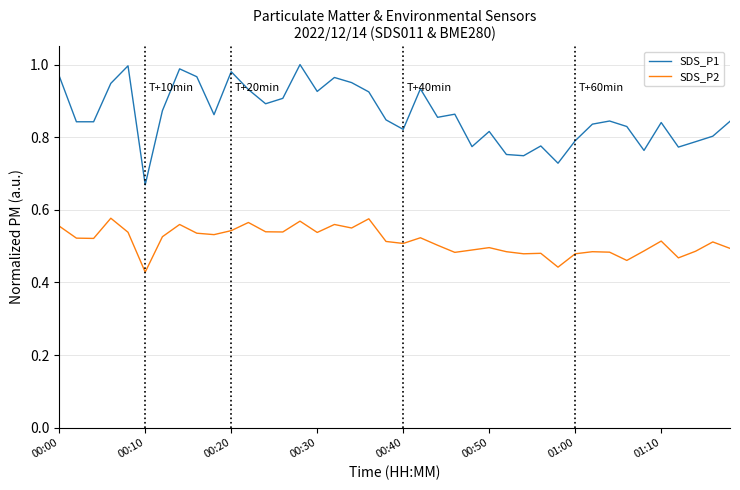

In SDS_P2, how many points are lower than both neighbors (excluding endpoints)?

12